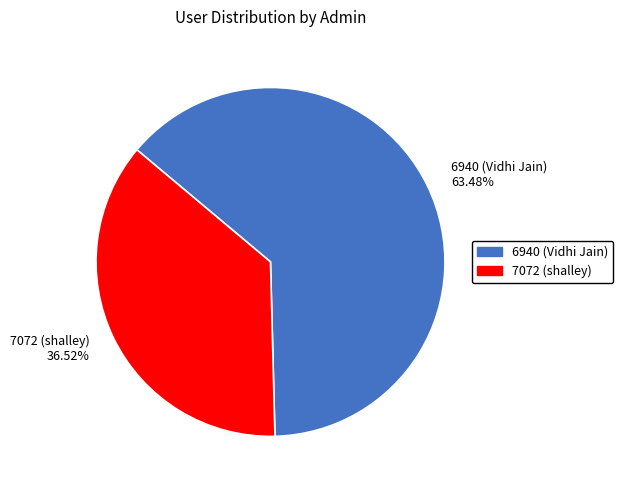

True or false: 6940 (Vidhi Jain) accounts for 58% of the total.

False